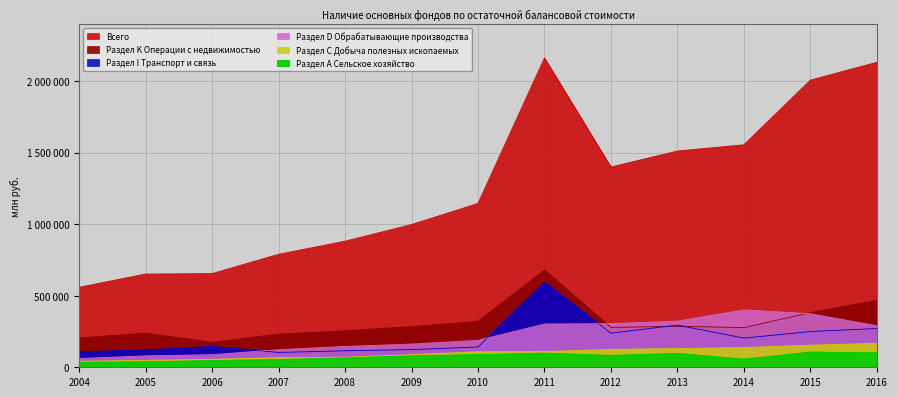

What is the spread (max minus min) of values at 2015?

1900797